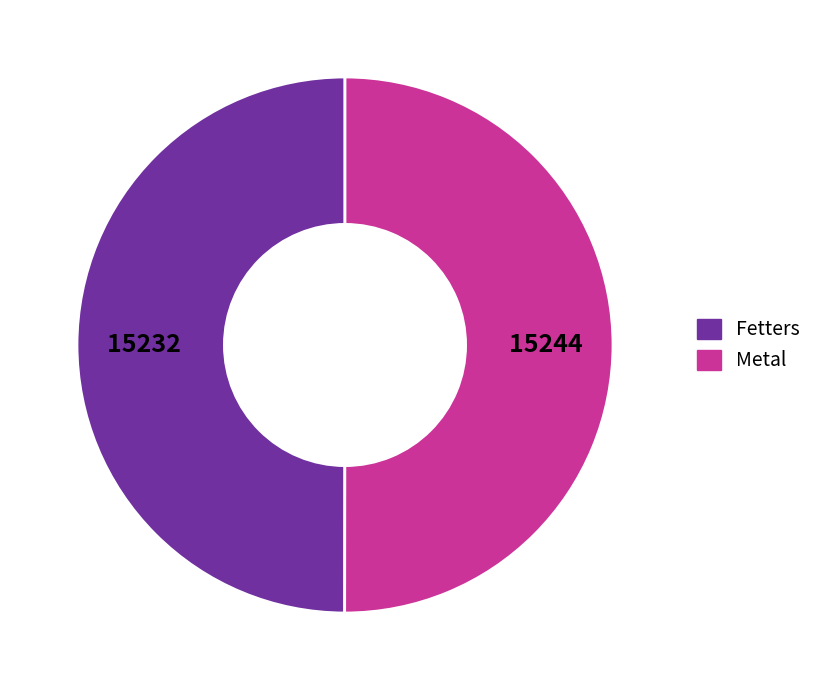

Approximately how many times larger is the value at Fetters compared to Metal?

1.0